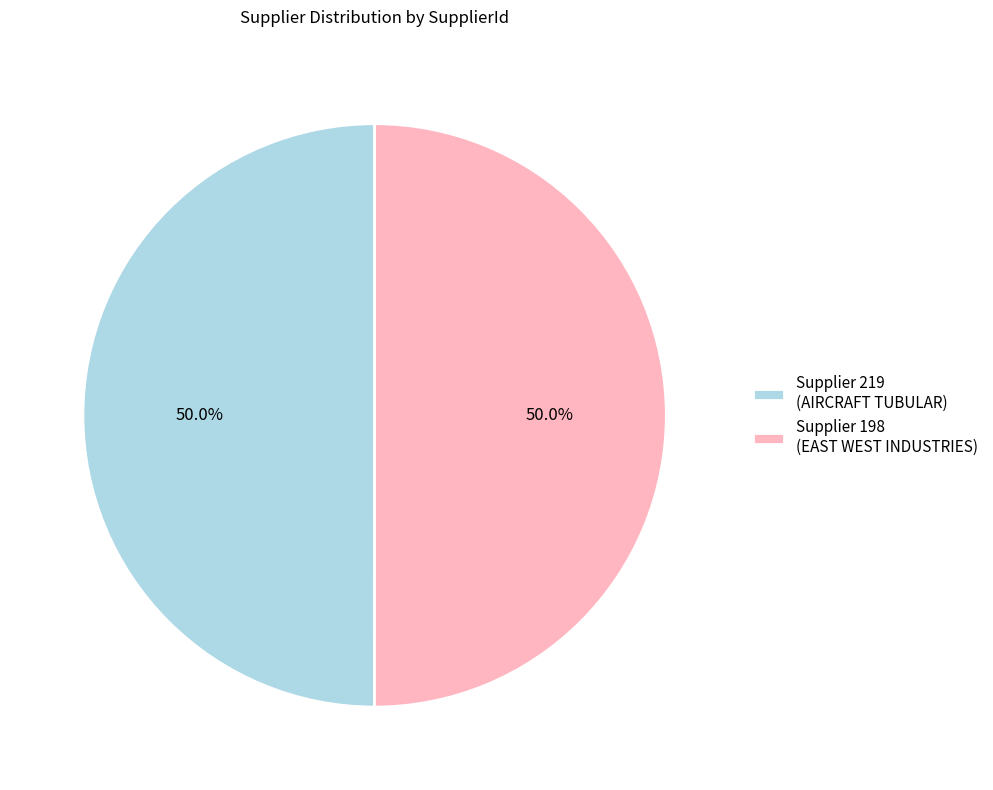

Combined, do Supplier 219 (AIRCRAFT TUBULAR) and Supplier 198 (EAST WEST INDUSTRIES) account for over 50%?

Yes